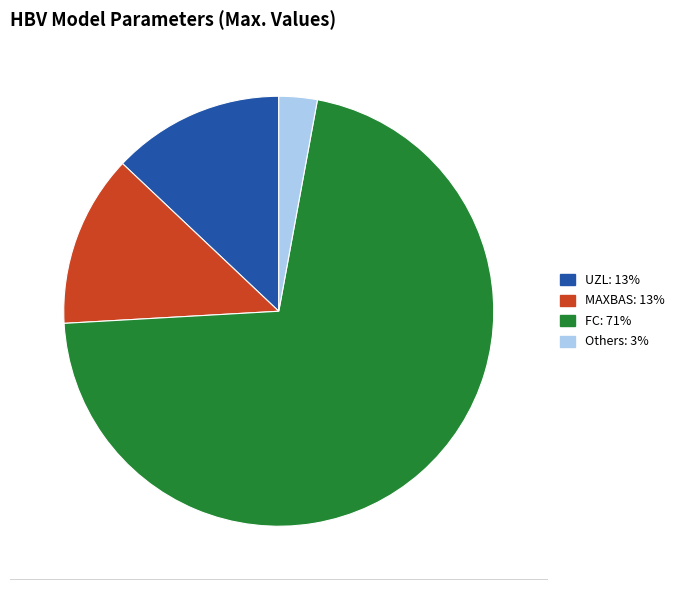

Which slice is the largest?

FC: 71%